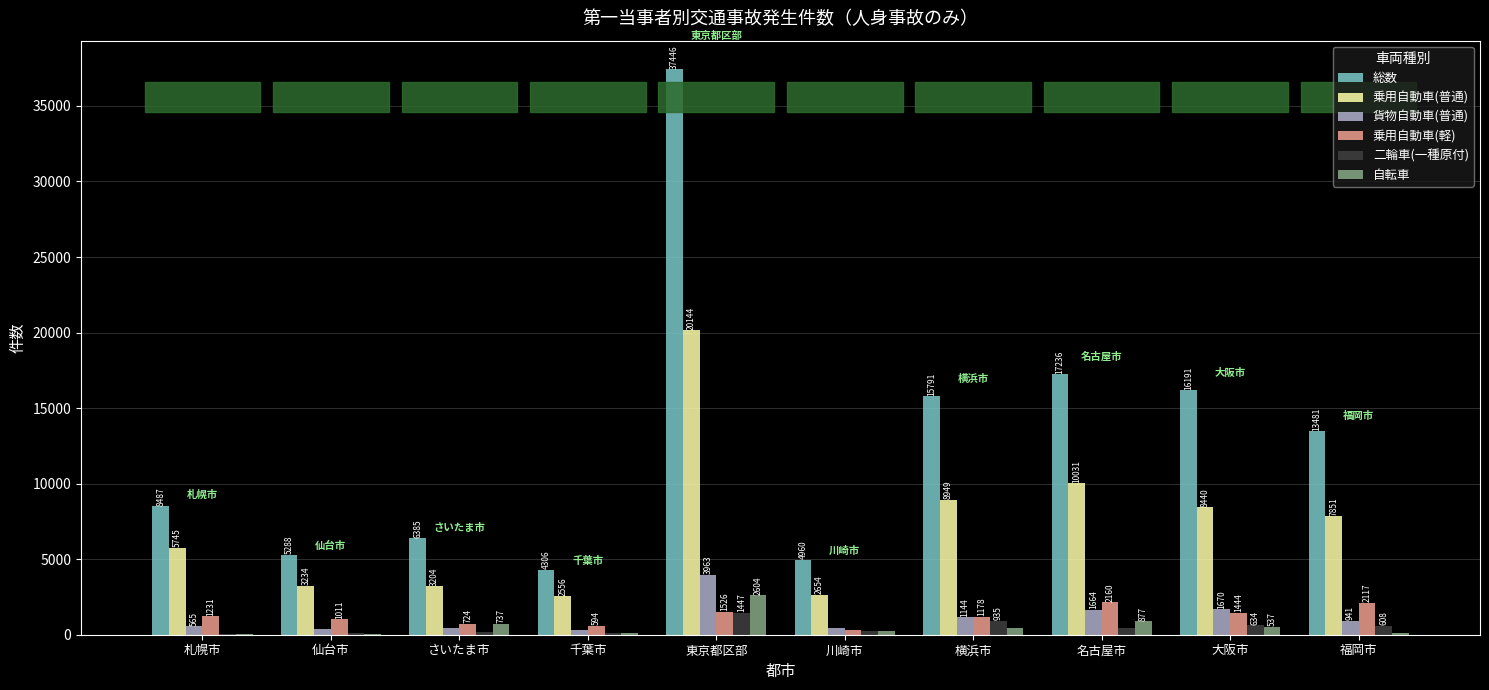

How many data points does each series have?

10